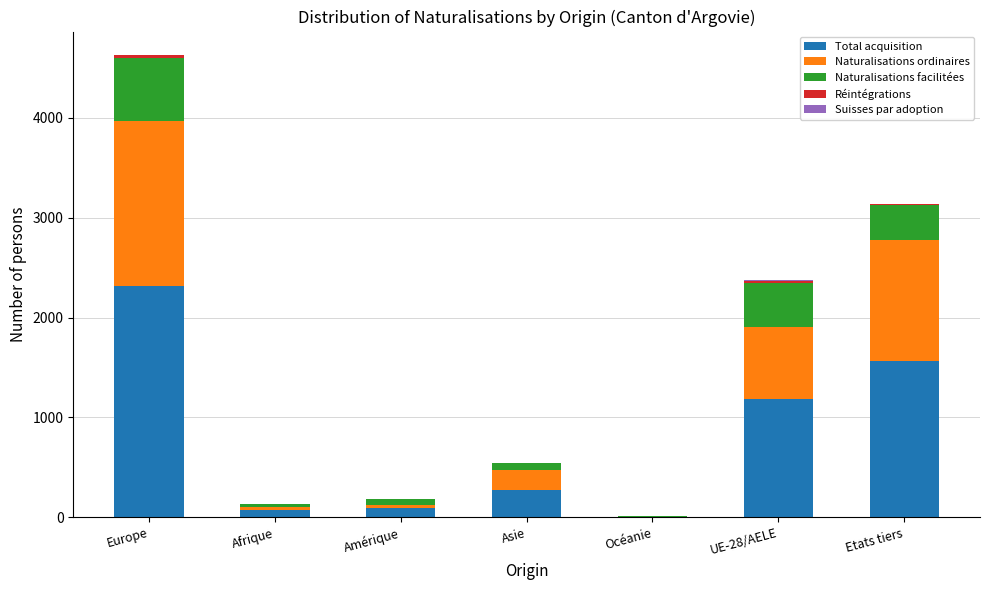

At which category is the sum across all series the highest?

Europe